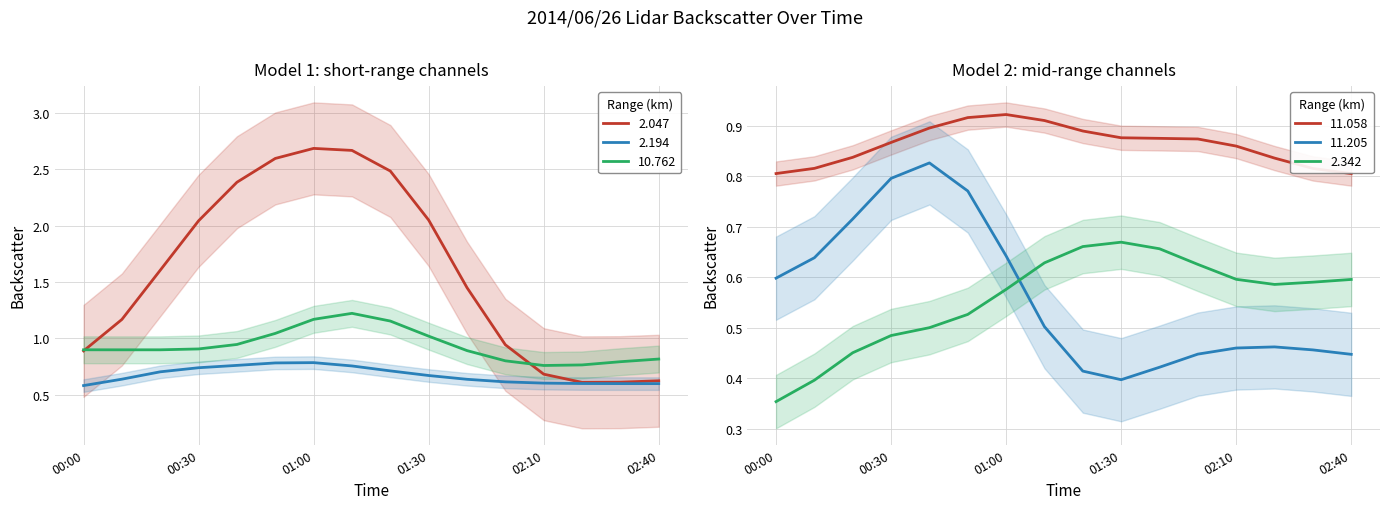

At 01:00, list the series in order from largest to smallest.

2.047, 10.762, 11.058, 2.194, 11.205, 2.342